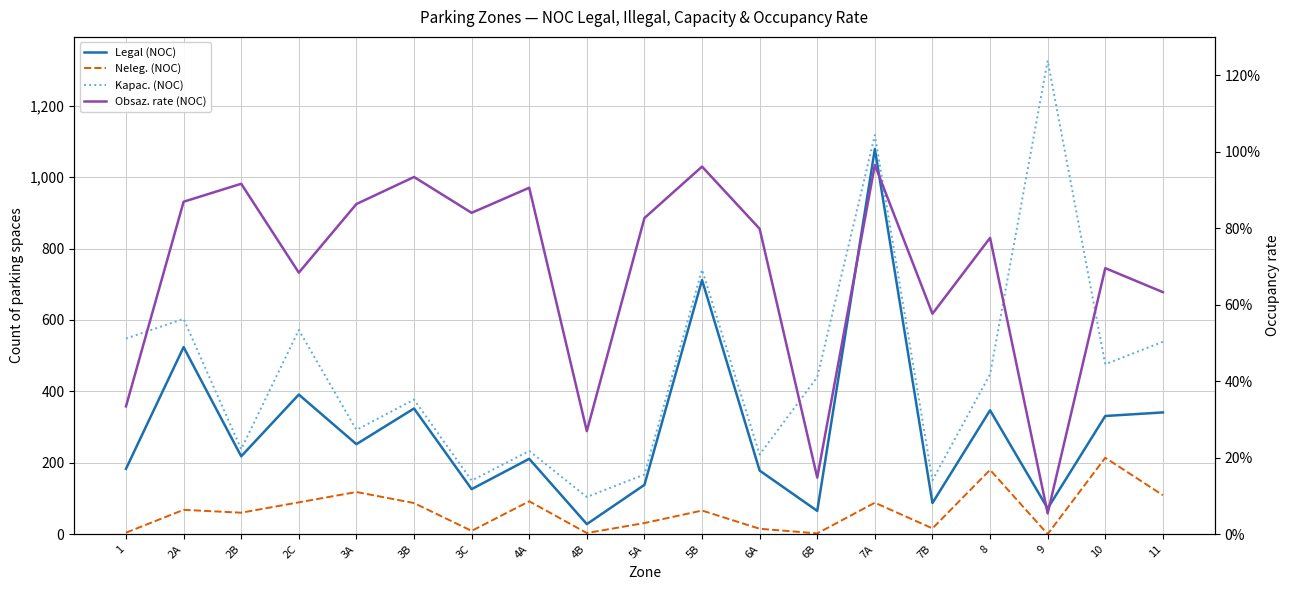

Reading left to right, transcribe all the data shown in this chart.

Legal (NOC): 1=183.0	2A=524.0	2B=218.0	2C=391.0	3A=252.0	3B=352.0	3C=126.0	4A=211.0	4B=28.0	5A=138.0	5B=712.0	6A=178.0	6B=65.0	7A=1079.0	7B=87.0	8=347.0	9=72.0	10=331.0	11=341.0
Neleg. (NOC): 1=4.0	2A=68.0	2B=60.0	2C=89.0	3A=118.0	3B=87.0	3C=9.0	4A=92.0	4B=3.0	5A=31.0	5B=66.0	6A=15.0	6B=2.0	7A=88.0	7B=16.0	8=180.0	9=0.0	10=214.0	11=109.0
Kapac. (NOC): 1=548.0	2A=603.0	2B=238.0	2C=572.0	3A=292.0	3B=377.0	3C=150.0	4A=233.0	4B=104.0	5A=167.0	5B=741.0	6A=223.0	6B=440.0	7A=1118.0	7B=151.0	8=448.0	9=1327.0	10=476.0	11=539.0
Obsaz. rate (NOC): 1=0.3	2A=0.9	2B=0.9	2C=0.7	3A=0.9	3B=0.9	3C=0.8	4A=0.9	4B=0.3	5A=0.8	5B=1.0	6A=0.8	6B=0.1	7A=1.0	7B=0.6	8=0.8	9=0.1	10=0.7	11=0.6